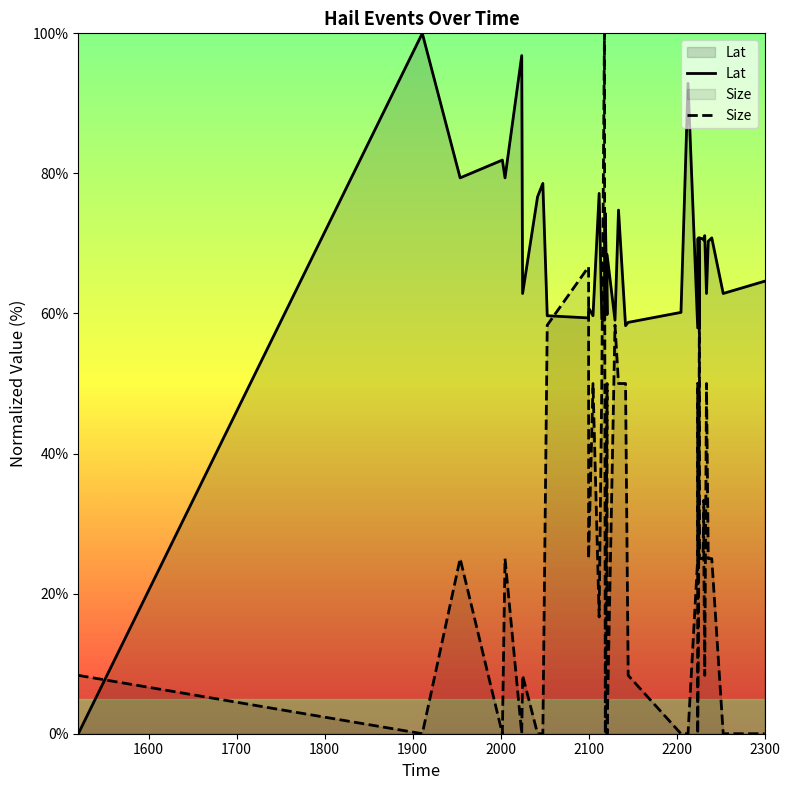

The value of Size at 2236 is 25.0. True or false?

True